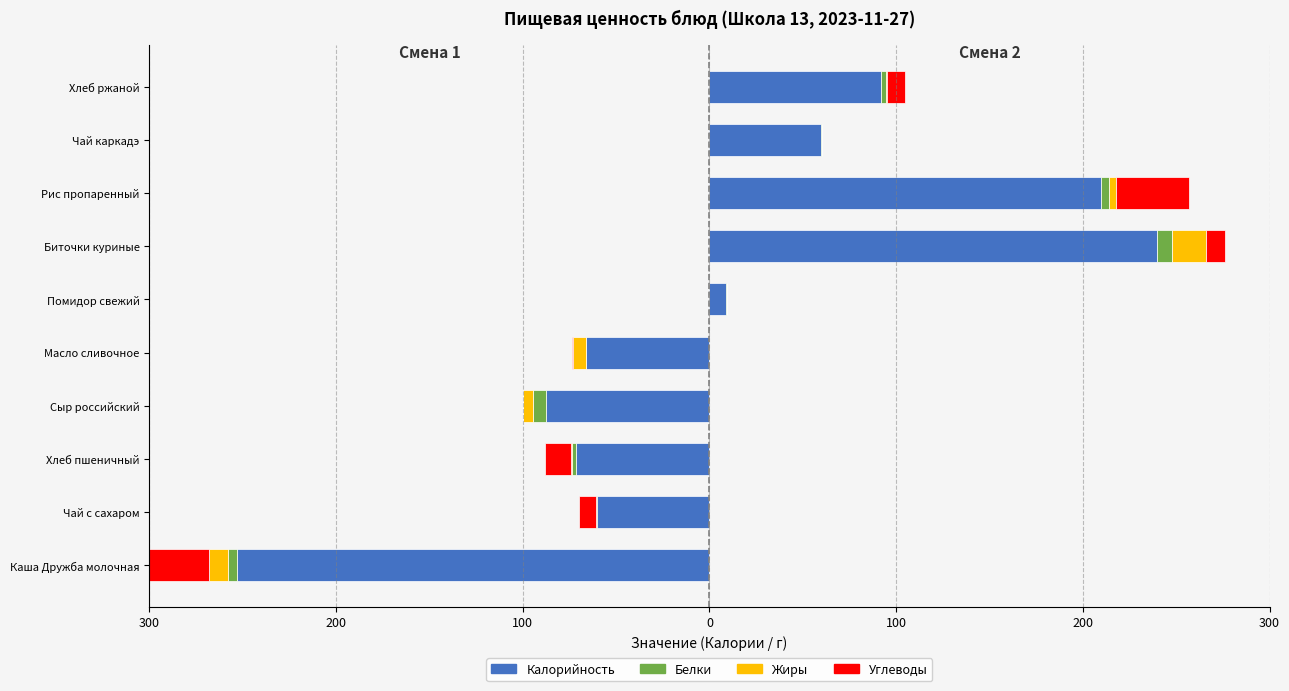

Which series changed the most between Чай с сахаром and Масло сливочное?

Углеводы